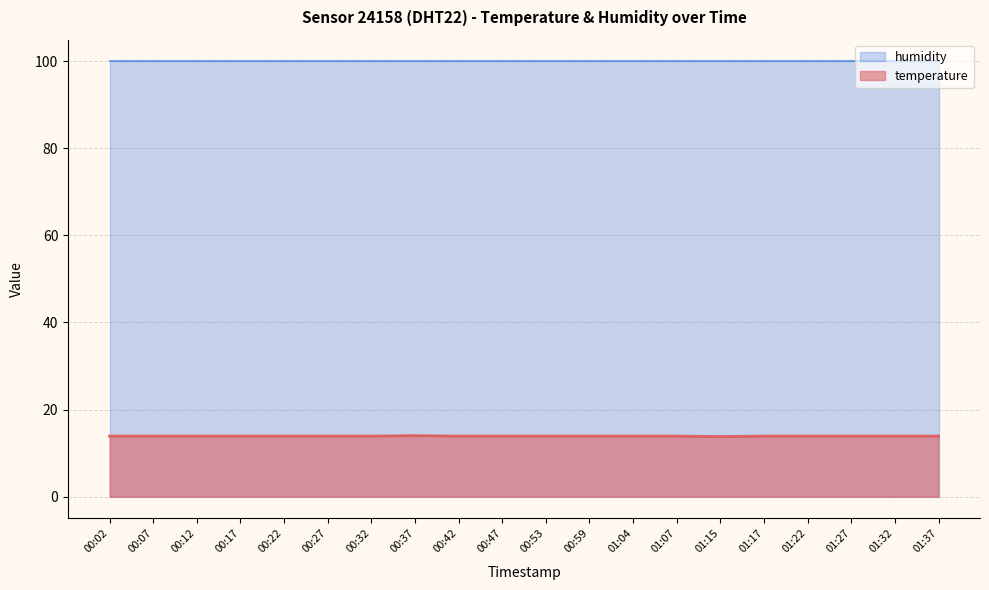

List the labels in order of value, largest first.

00:37, 00:02, 00:07, 00:12, 00:17, 00:22, 00:27, 00:32, 00:42, 00:47, 00:53, 00:59, 01:04, 01:07, 01:17, 01:22, 01:27, 01:32, 01:37, 01:15